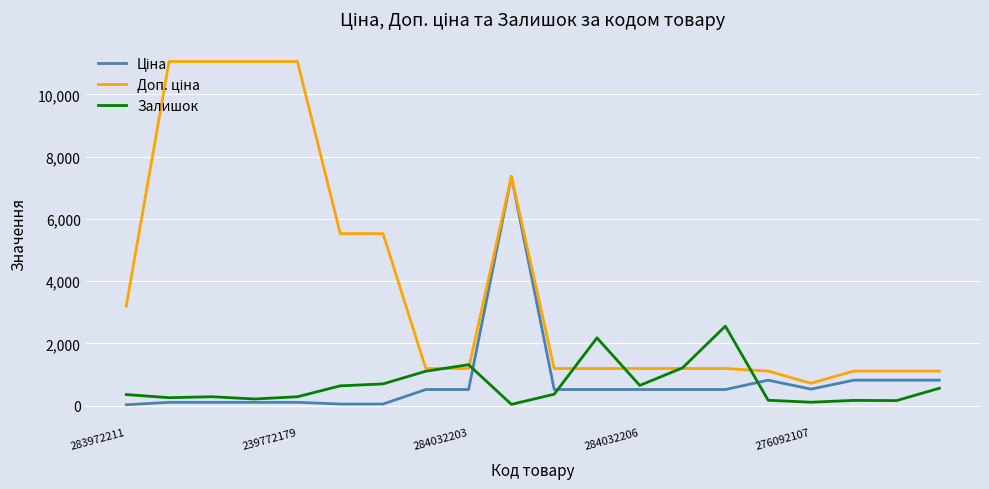

Is this an area chart (filled region under the line)?

No